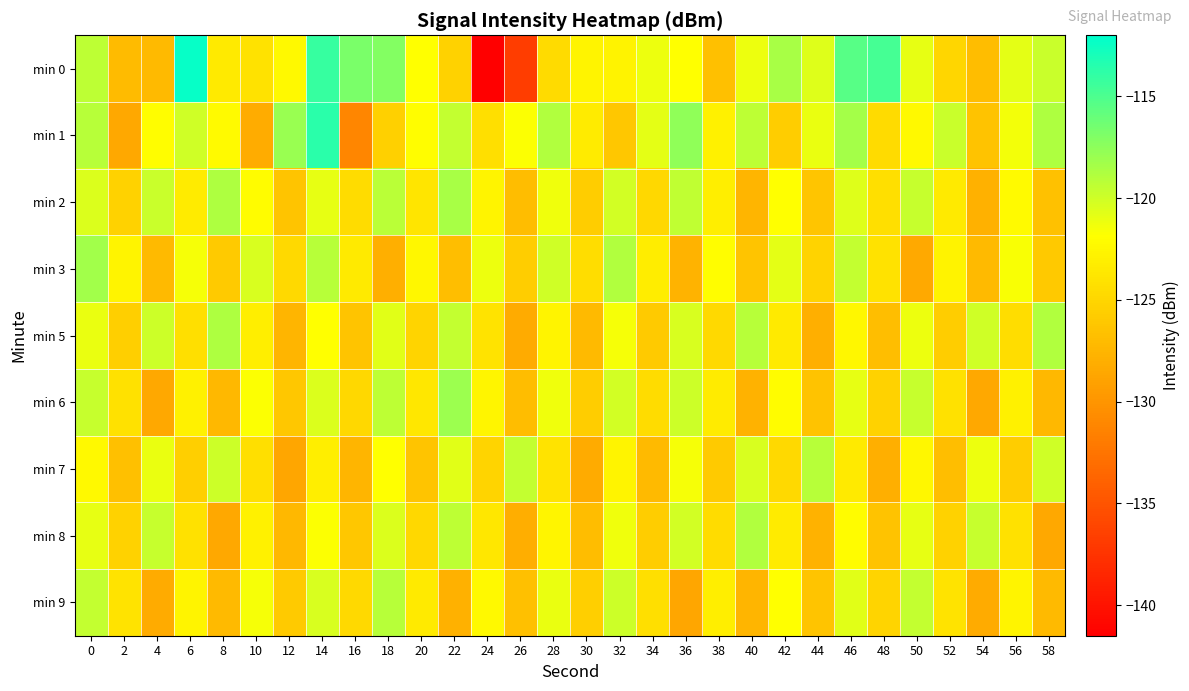

Which series has the widest spread of values?

min 0